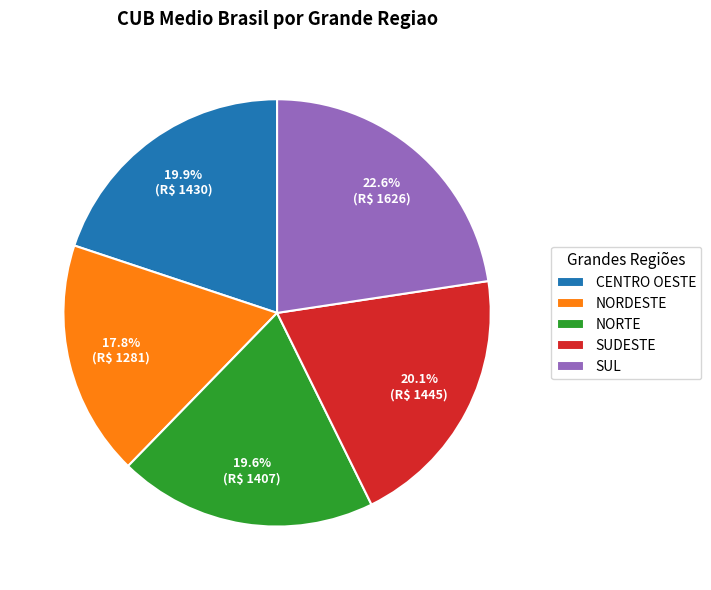

Which category has the biggest portion of the pie?

SUL